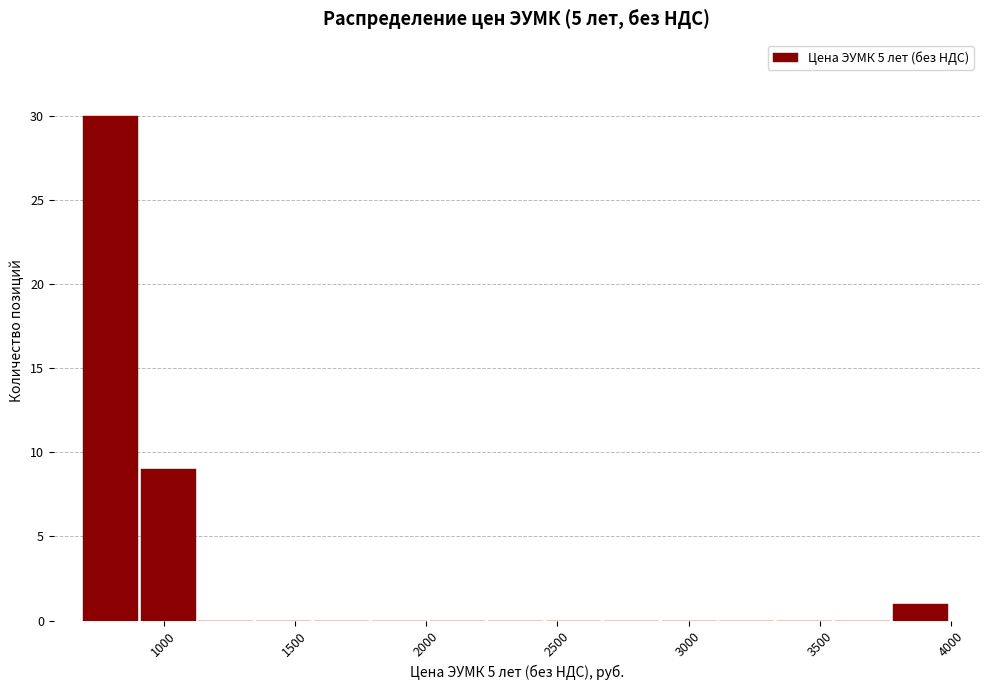

Reading left to right, transcribe this chart: for each bar, give the range it covers on the x-axis and its height. Neither the bar edges nor the heights are printed on the chart, so give them approximately, as read against the axes.

700 to 900: 30
900 to 1150: 9
1150 to 1350: 0
1350 to 1550: 0
1550 to 1800: 0
1800 to 2000: 0
2000 to 2250: 0
2250 to 2450: 0
2450 to 2700: 0
2700 to 2900: 0
2900 to 3100: 0
3100 to 3350: 0
3350 to 3550: 0
3550 to 3800: 0
3800 to 4000: 1